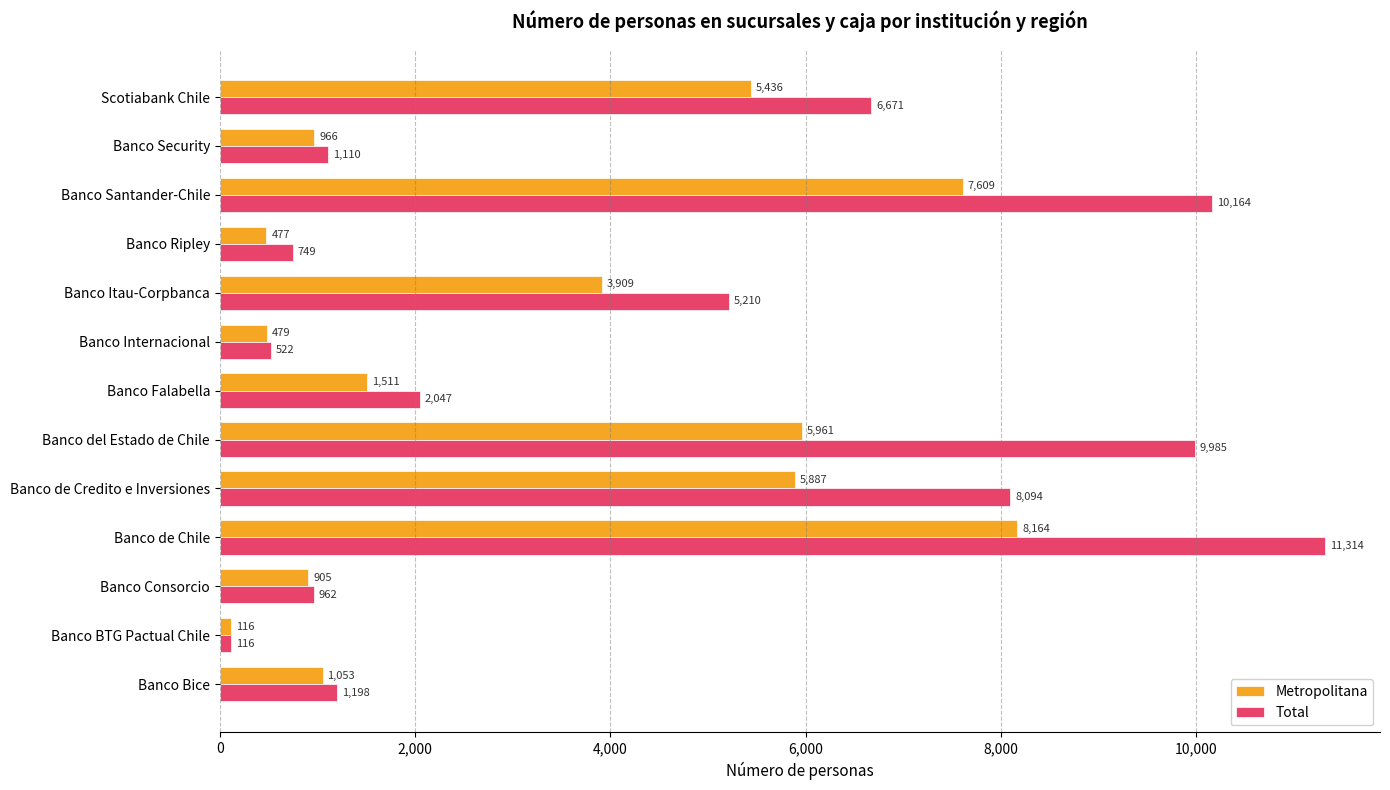

At which label does Metropolitana reach its minimum?

Banco BTG Pactual Chile